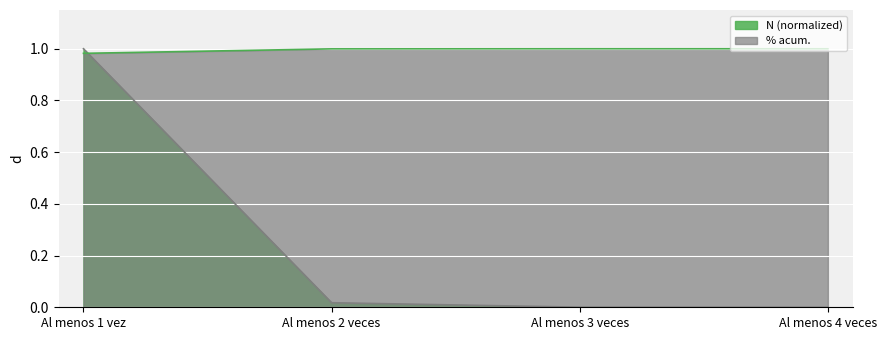

At which label does % acum. reach its peak?

Al menos 4 veces